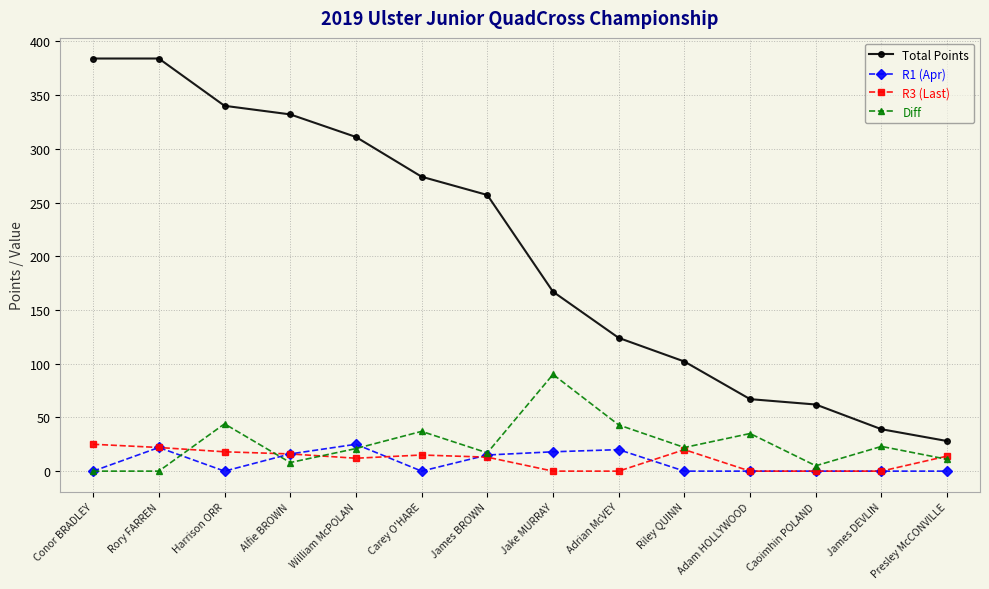

True or false: Total Points has a value of 104 at Caoimhin POLAND.

False